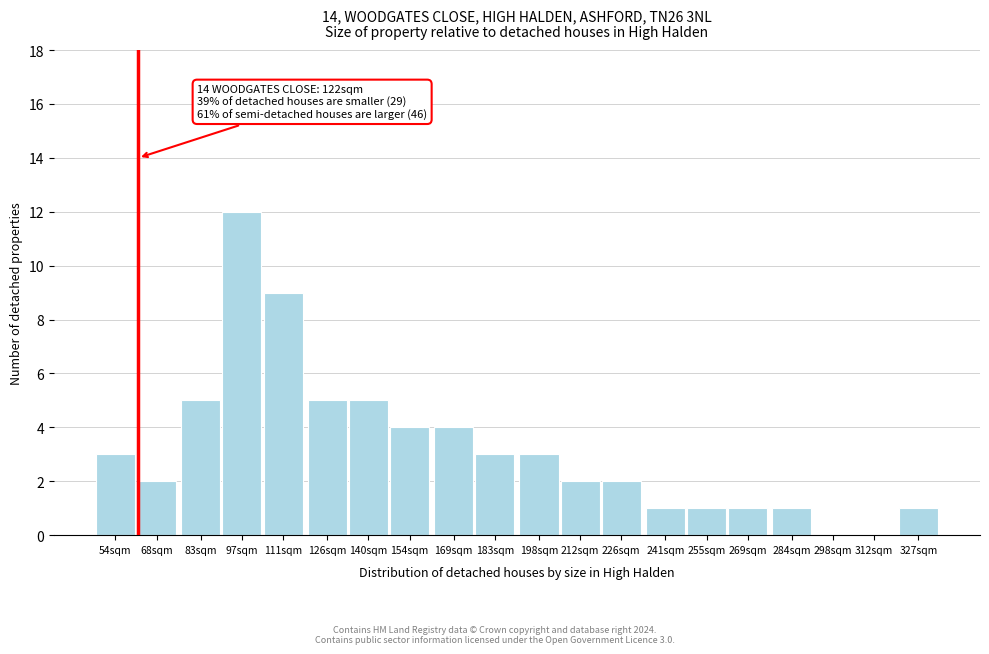

Reading left to right, transcribe all the data shown in this chart.

54sqm=3	68sqm=2	83sqm=5	97sqm=12	111sqm=9	126sqm=5	140sqm=5	154sqm=4	169sqm=4	183sqm=3	198sqm=3	212sqm=2	226sqm=2	241sqm=1	255sqm=1	269sqm=1	284sqm=1	298sqm=0	312sqm=0	327sqm=1